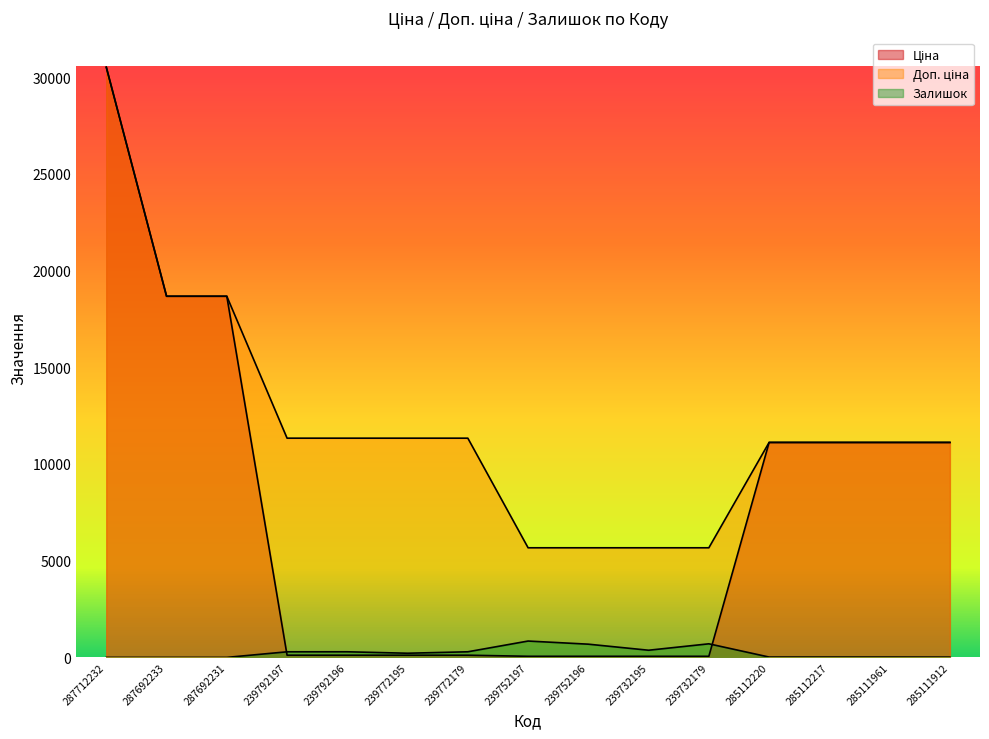

What value does the Ціна series have at 239732179?

56.7